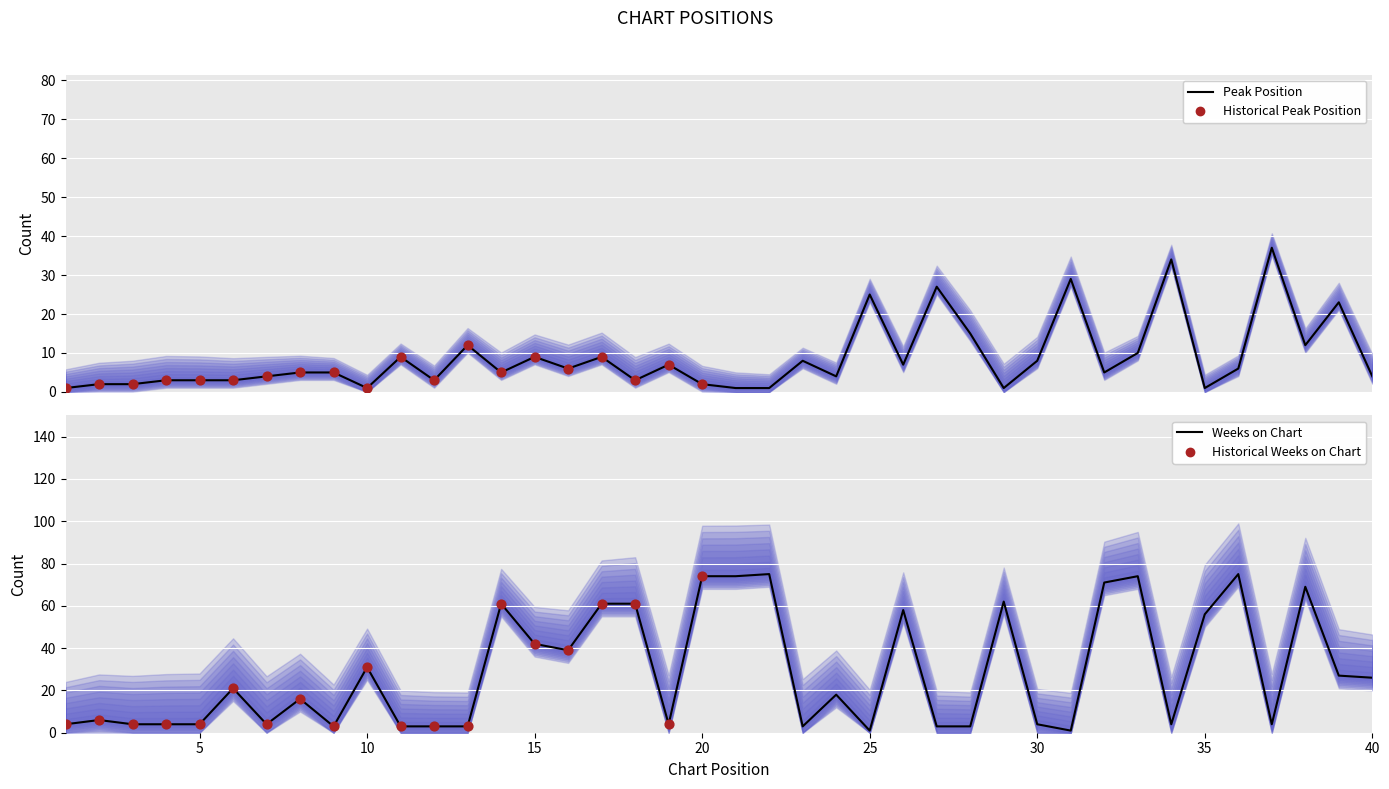

Which series has the largest total across all categories?

Weeks on Chart